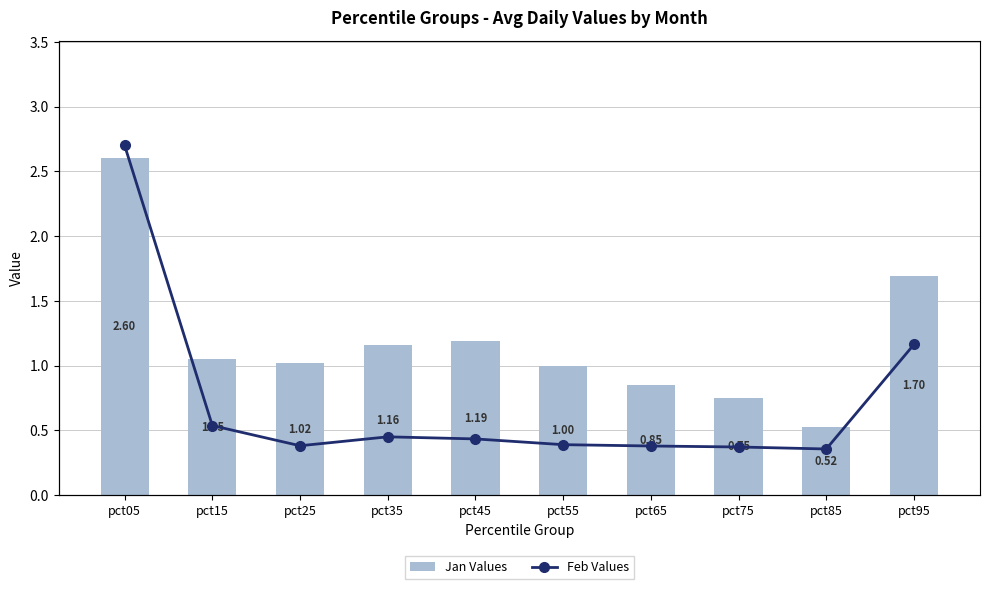

Are the bars grouped side by side (vs. stacked)?

Yes